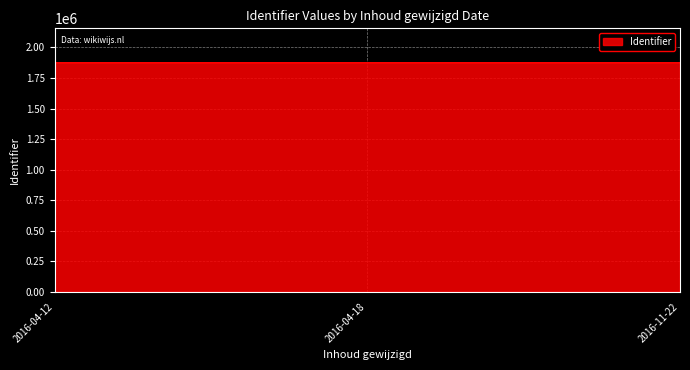

What is the maximum value shown in the chart?

1875233